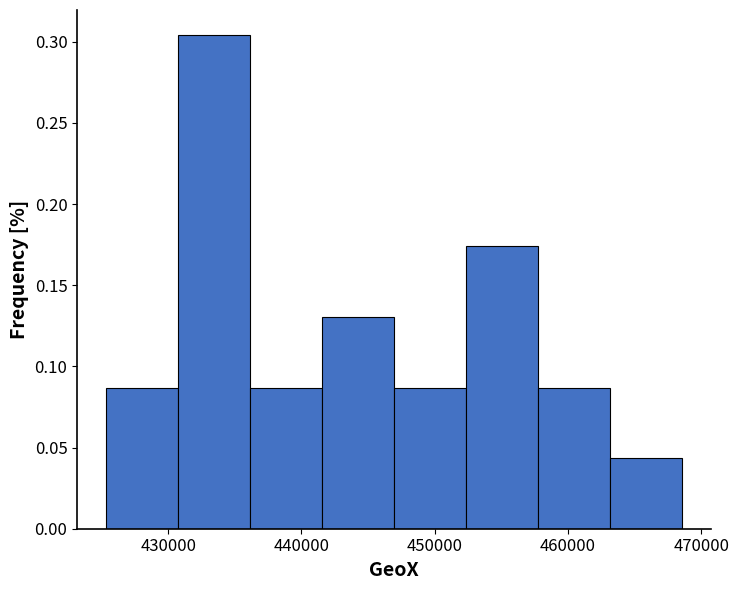

Reading left to right, transcribe this chart: for each bar, give the range it covers on the x-axis and its height. Neither the bar edges nor the heights are printed on the chart, so give them approximately, as read against the axes.

425000 to 431000: 0.085
431000 to 436000: 0.305
436000 to 442000: 0.085
442000 to 447000: 0.130
447000 to 452000: 0.085
452000 to 458000: 0.175
458000 to 463000: 0.085
463000 to 469000: 0.045